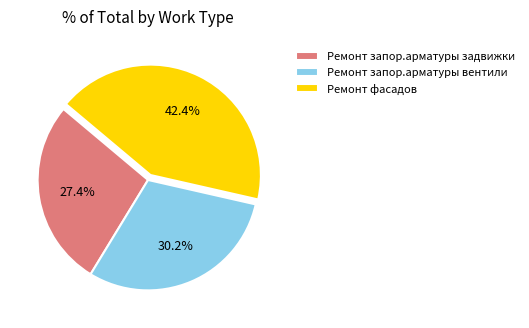

Rank the categories by value from lowest to highest.

Ремонт запор.арматуры задвижки, Ремонт запор.арматуры вентили, Ремонт фасадов